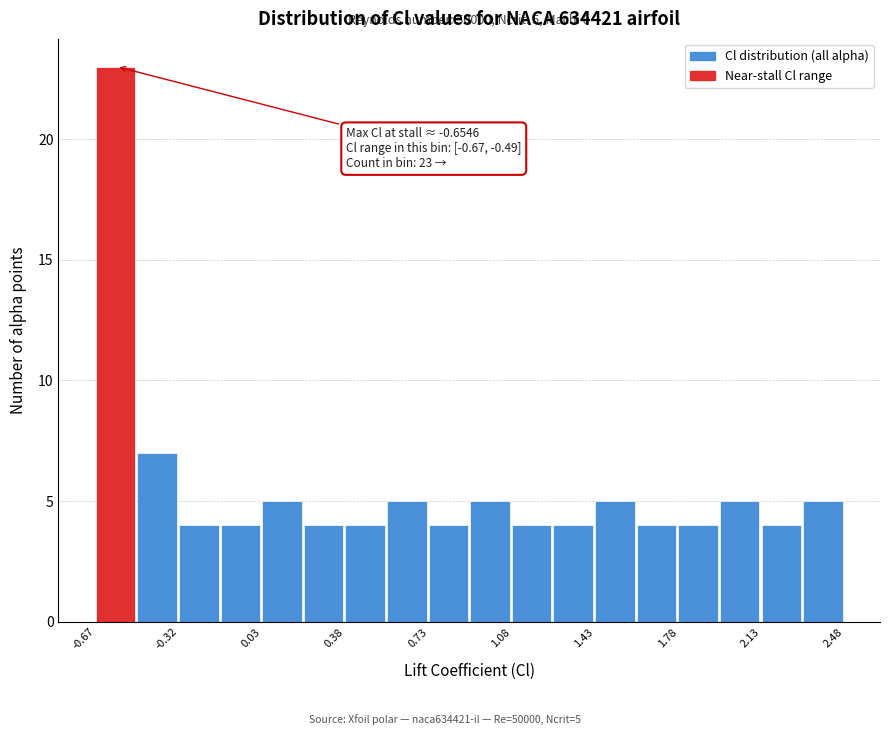

Read against the x-axis, roughly where is the centre of the tallest bar?

-0.60